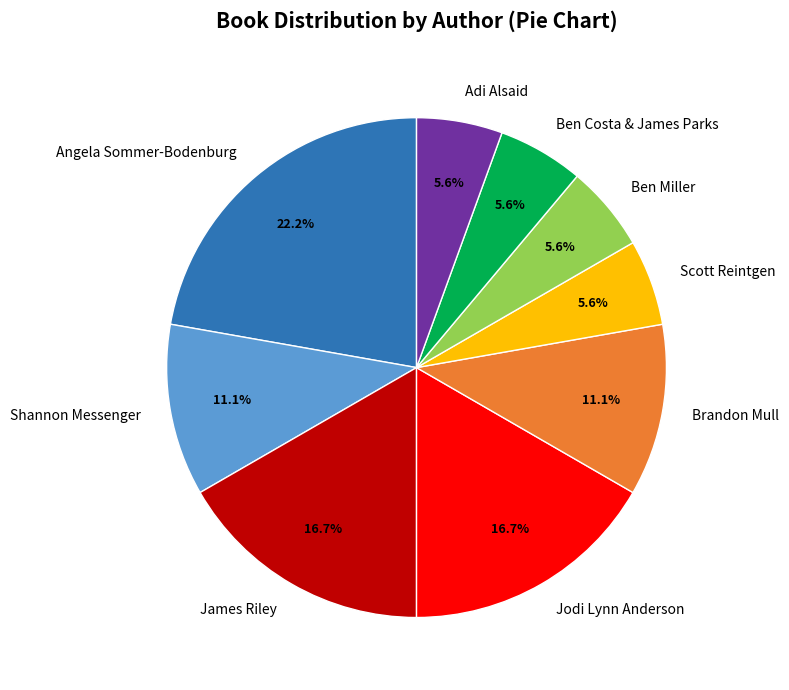

Which has a higher value, Angela Sommer-Bodenburg or Jodi Lynn Anderson?

Angela Sommer-Bodenburg